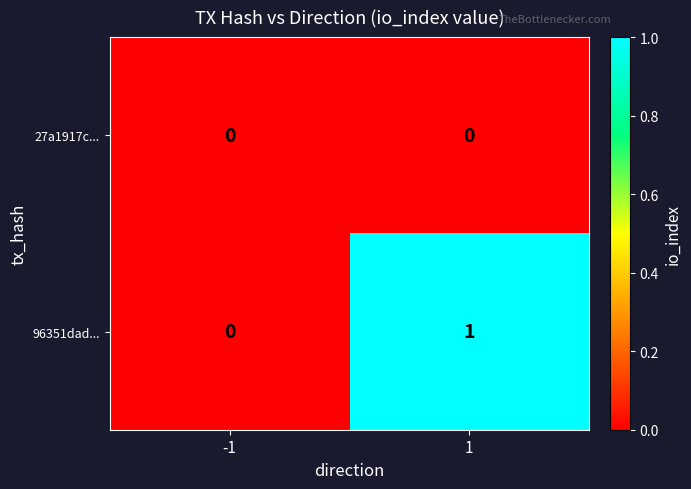

Rank the series at 1 from highest to lowest value.

96351dad..., 27a1917c...